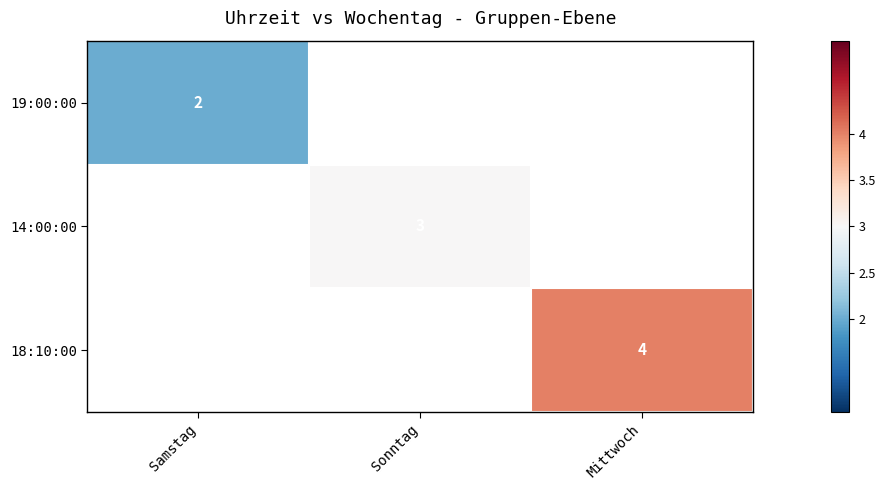

The 14:00:00 series shows 1 at Sonntag. True or false?

False